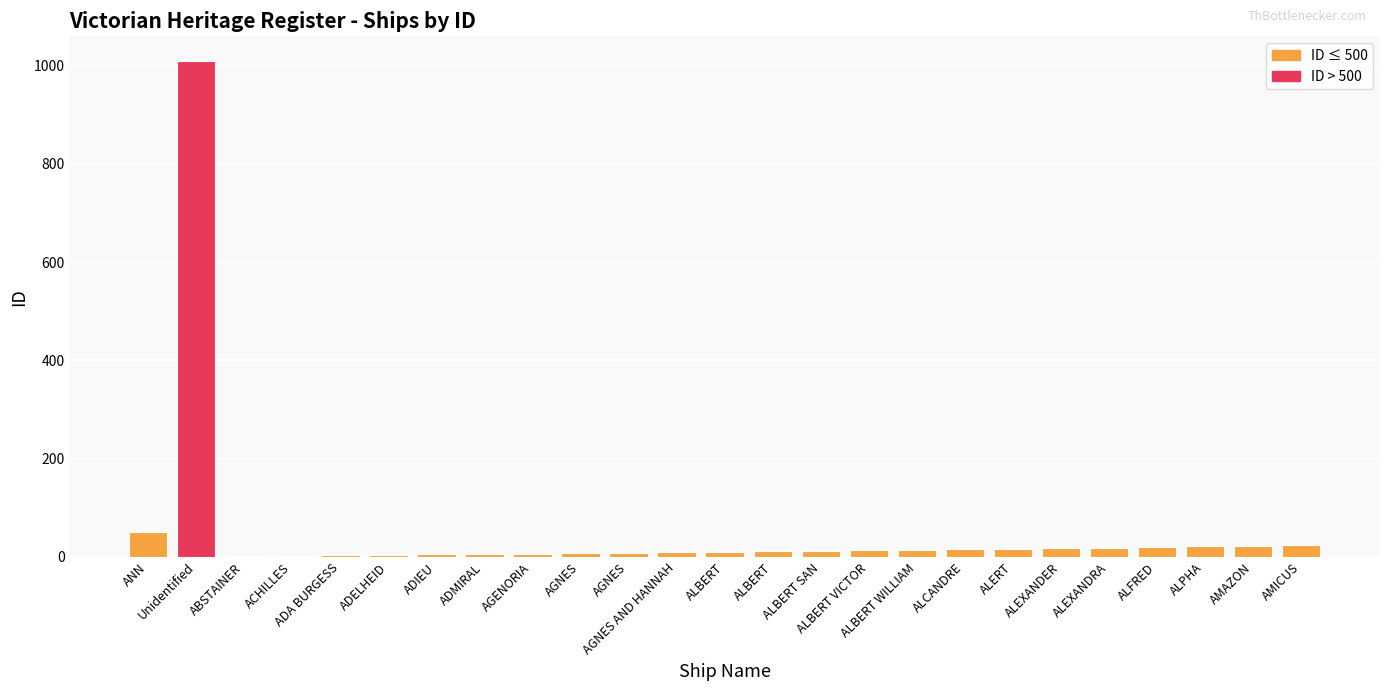

What is the label of the 2nd bar from the left?

Unidentified